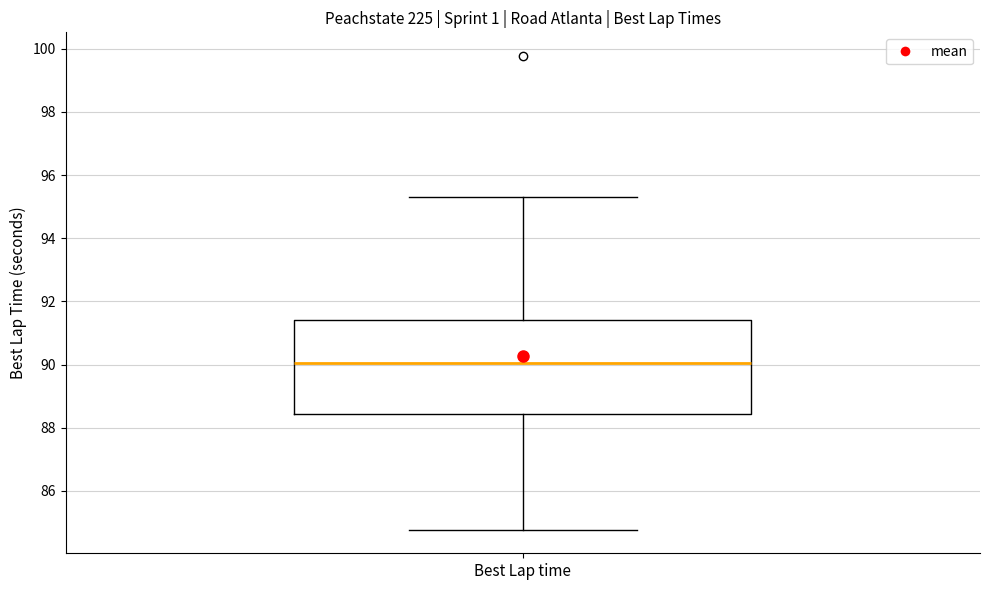

Where does the upper whisker of the box for Best Lap time end on the y-axis? The values are not printed on the chart, so give them approximately, as read against the axis.

95.4